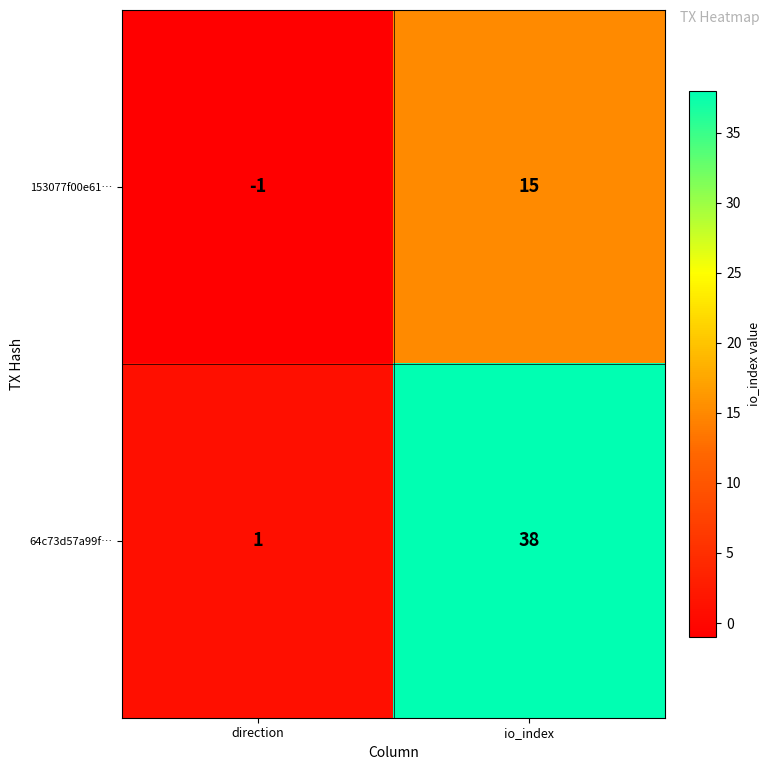

True or false: 153077f00e61… has a value of 15 at io_index.

True